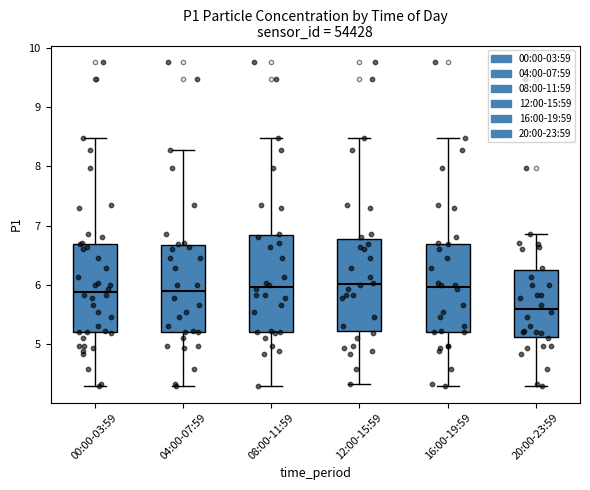

Reading left to right, read every box against the y-axis: the position of its median line, the range the box covers, and the ends of its whiskers. The values are not printed on the chart, so give them approximately, as read against the axis.

00:00-03:59: median 5.9, box 5.2 to 6.7, whiskers 4.3 to 8.5
04:00-07:59: median 5.9, box 5.2 to 6.7, whiskers 4.3 to 8.3
08:00-11:59: median 6.0, box 5.2 to 6.8, whiskers 4.3 to 8.5
12:00-15:59: median 6.0, box 5.2 to 6.8, whiskers 4.3 to 8.5
16:00-19:59: median 6.0, box 5.2 to 6.7, whiskers 4.3 to 8.5
20:00-23:59: median 5.6, box 5.1 to 6.2, whiskers 4.3 to 6.9